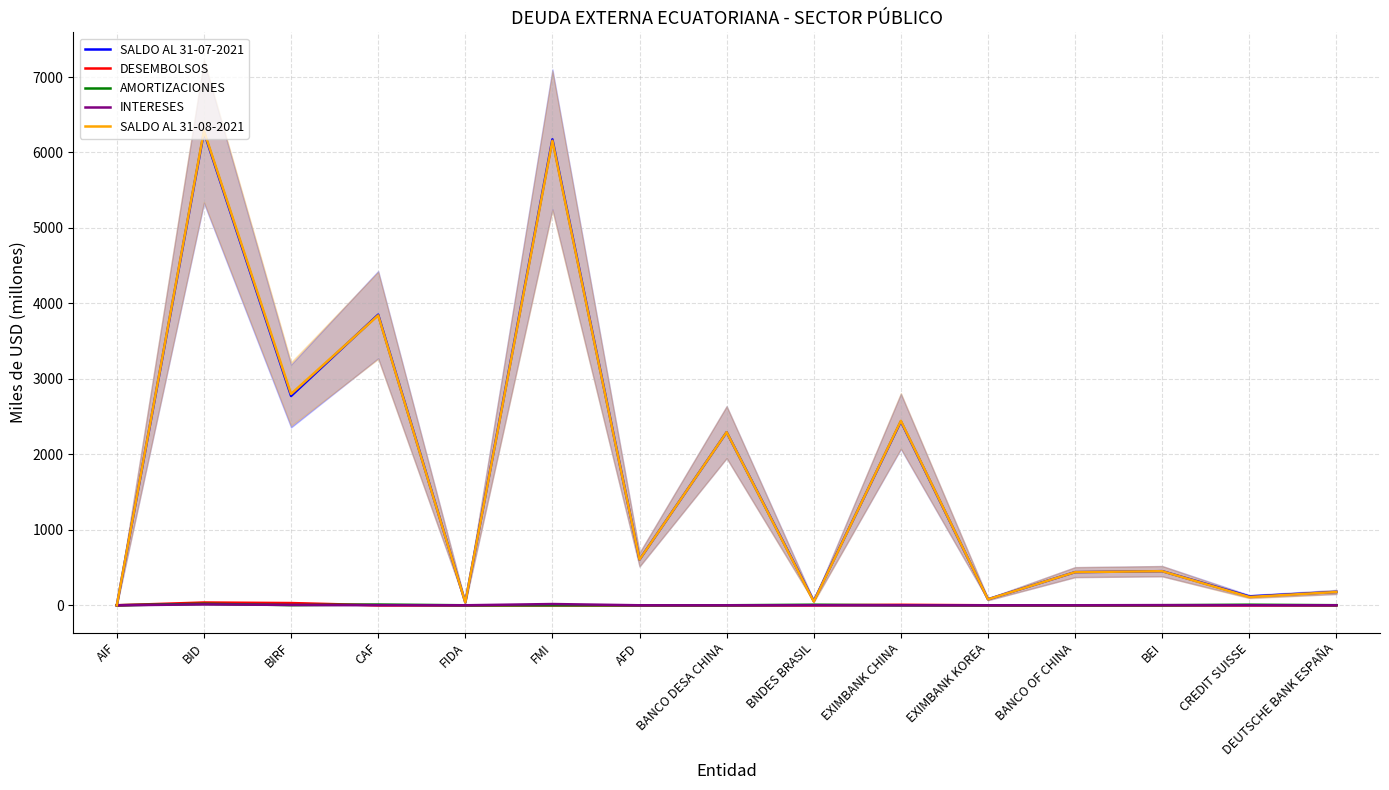

At BIRF, list the series in order from smallest to largest.

AMORTIZACIONES, INTERESES, DESEMBOLSOS, SALDO AL 31-07-2021, SALDO AL 31-08-2021